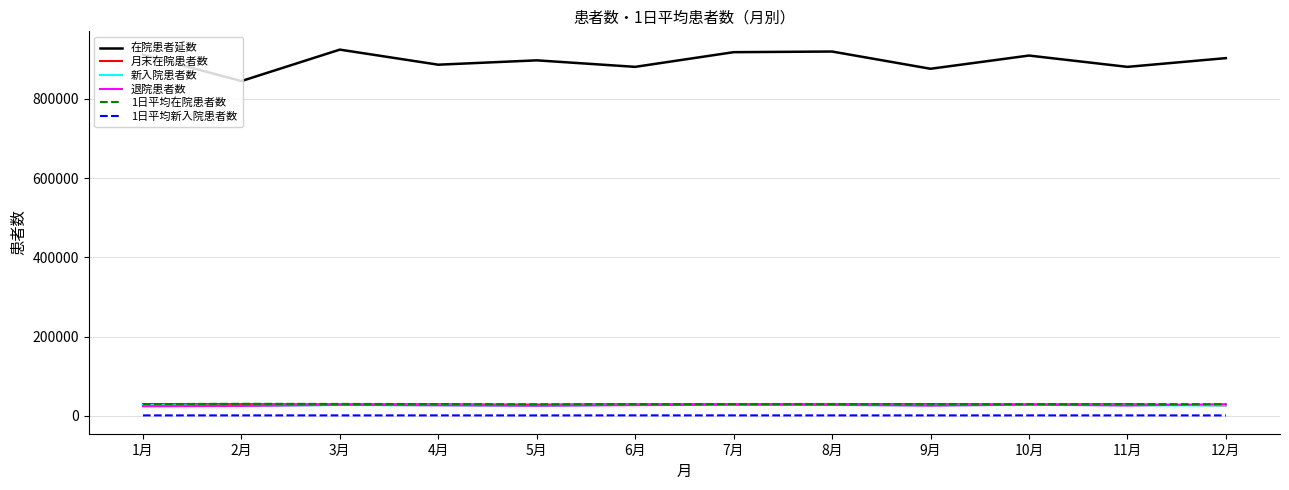

How many values in the 1日平均在院患者数 series are below 29389?

6